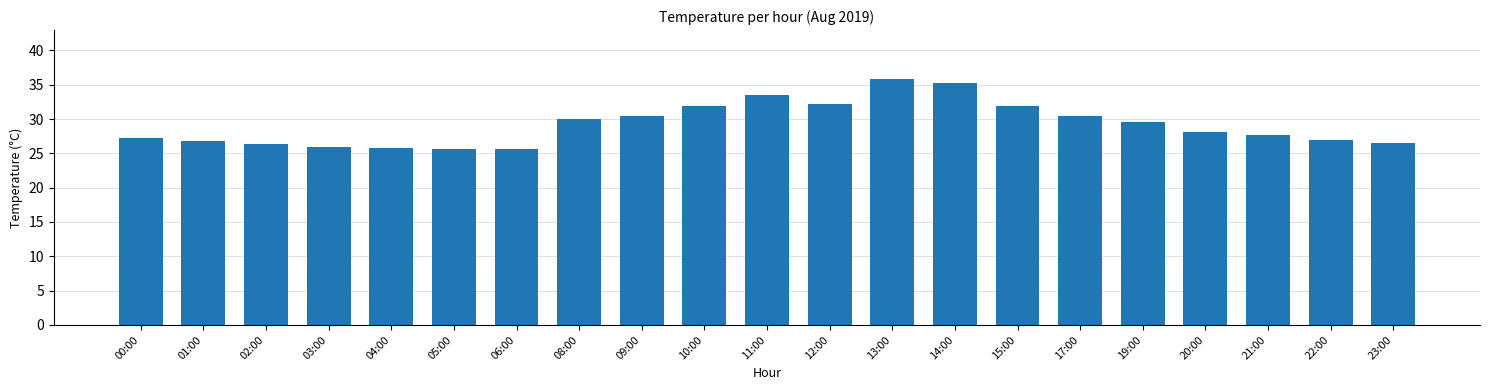

What is the ratio of the value at 00:00 to the value at 22:00?

1.0